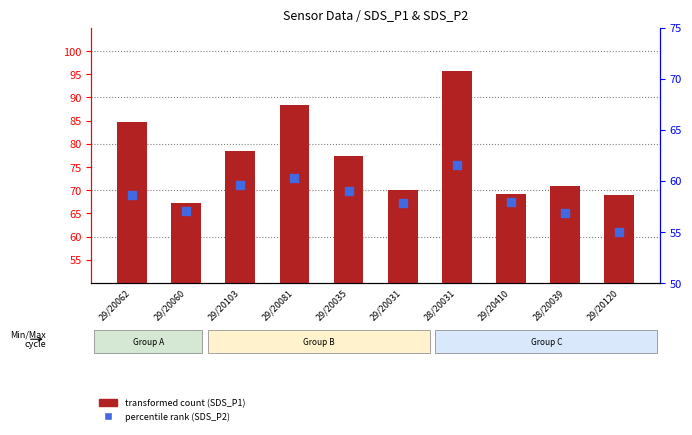

Which series has the widest spread of Y values?

transformed count